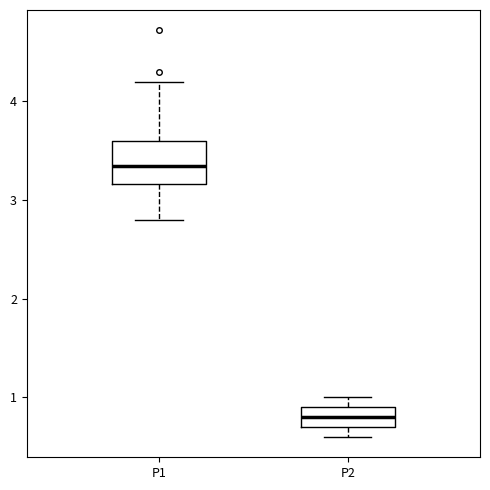

Which box's median line is the highest?

P1